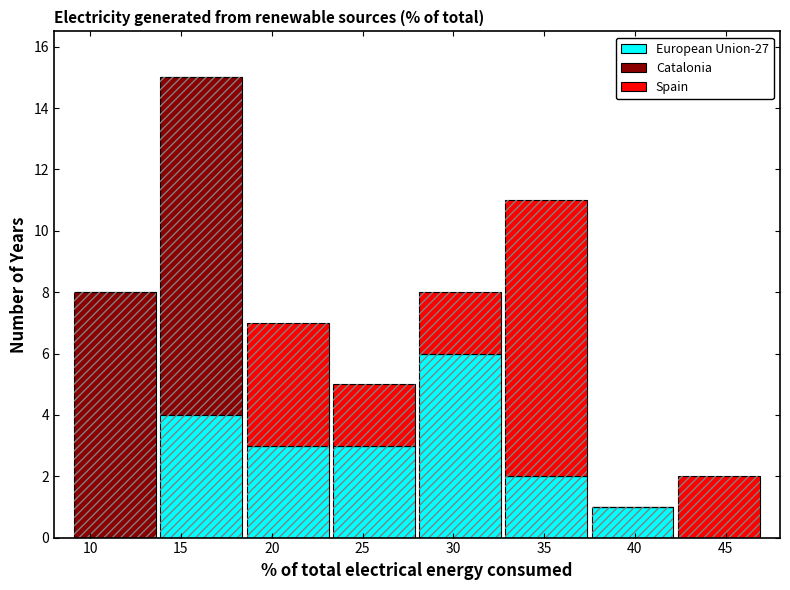

What is the total height of the stacked bar covering 28.00 to 32.75 on the x-axis? Neither the bar edges nor the heights are printed on the chart, so give them approximately, as read against the axes.

8